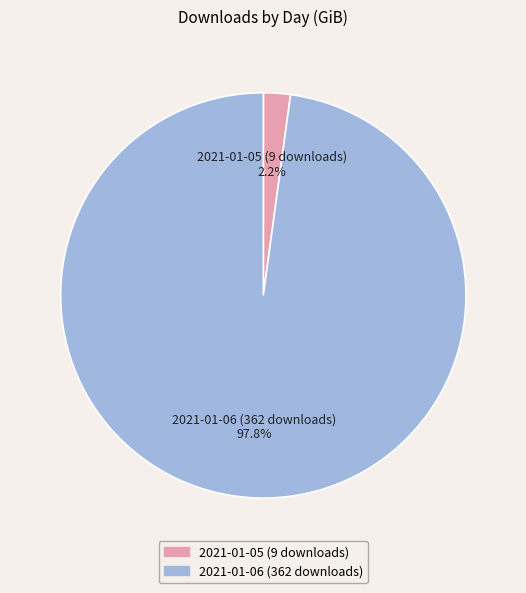

Rank the categories by value from highest to lowest.

2021-01-06 (362 downloads), 2021-01-05 (9 downloads)